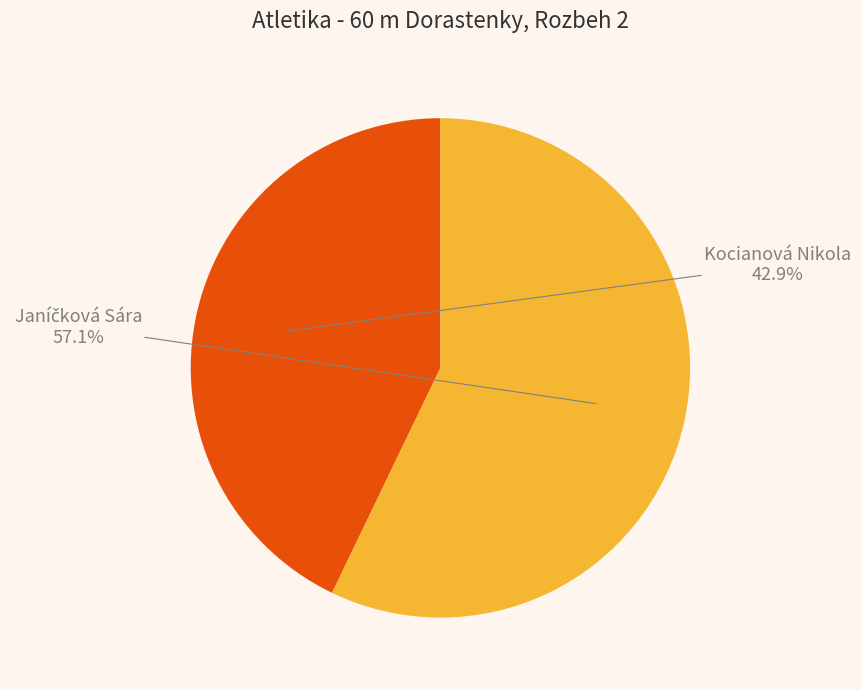

Count the number of slices in the pie.

2